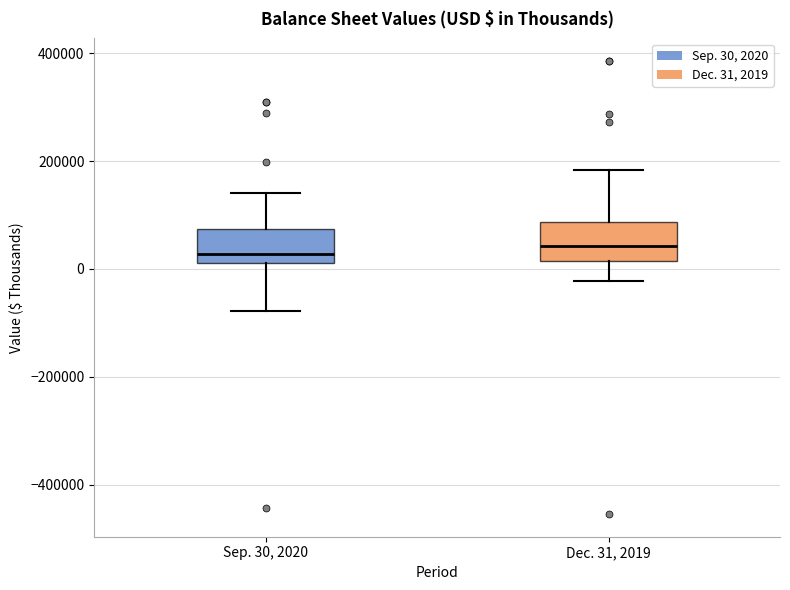

Reading left to right, read every box against the y-axis: the position of its median line, the range the box covers, and the ends of its whiskers. The values are not printed on the chart, so give them approximately, as read against the axis.

Sep. 30, 2020: median 20000 (just above the box's lower edge), box 20000 to 80000, whiskers -80000 to 140000
Dec. 31, 2019: median 40000, box 20000 to 80000, whiskers -20000 to 180000